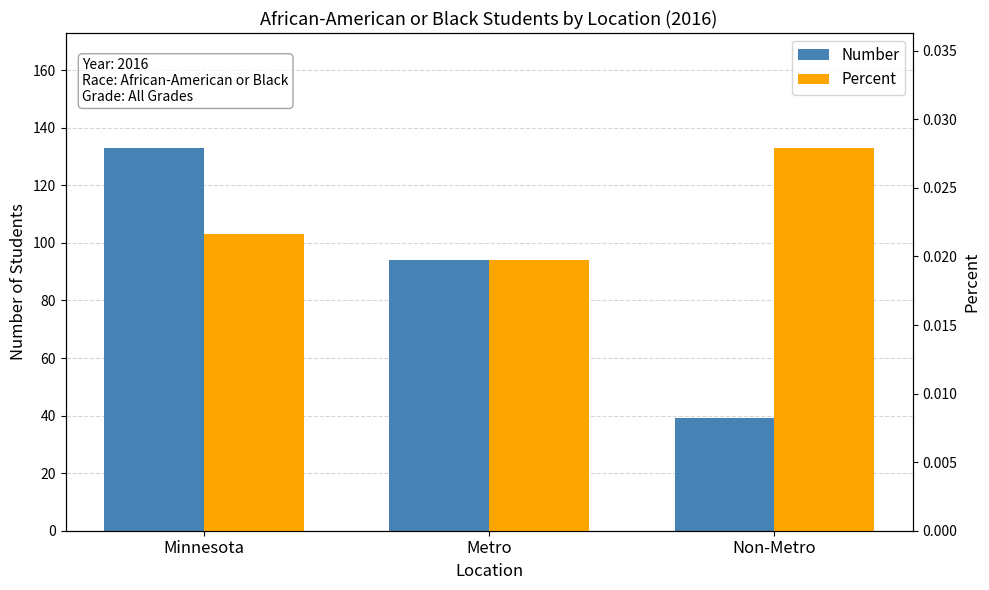

At which category does the chart reach its peak across all series?

Minnesota